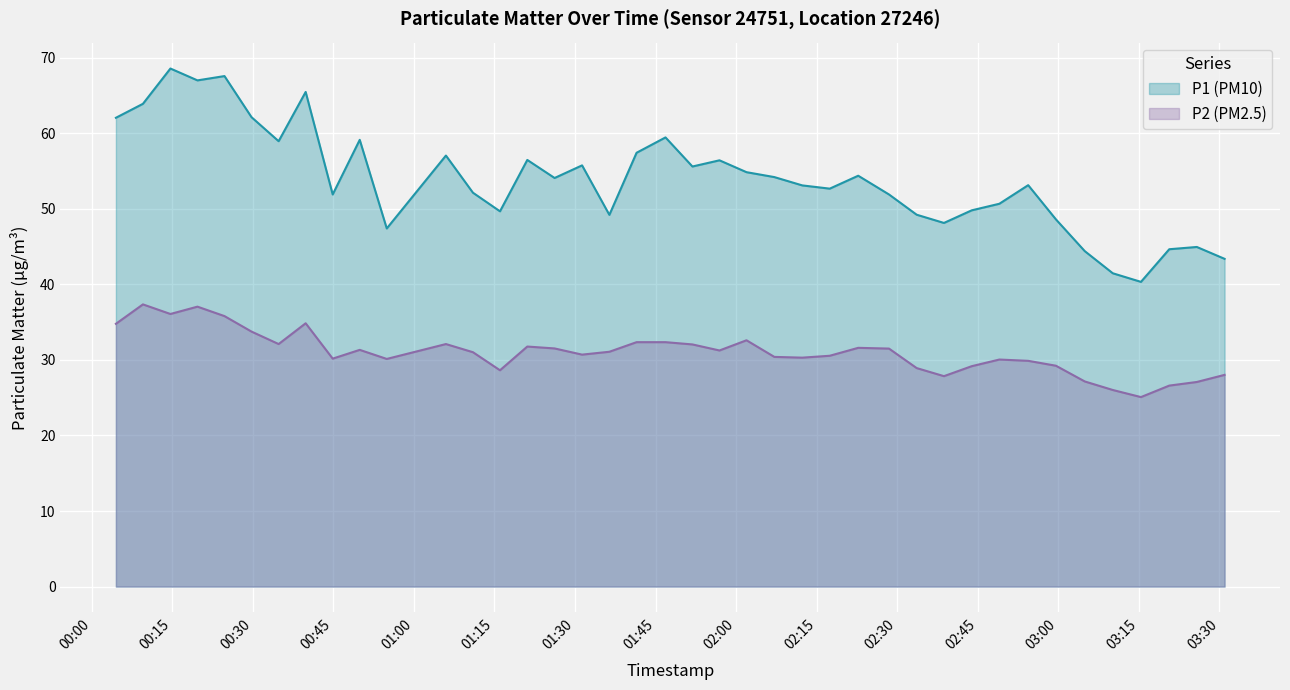

What is the minimum value for P1 (PM10)?

40.3